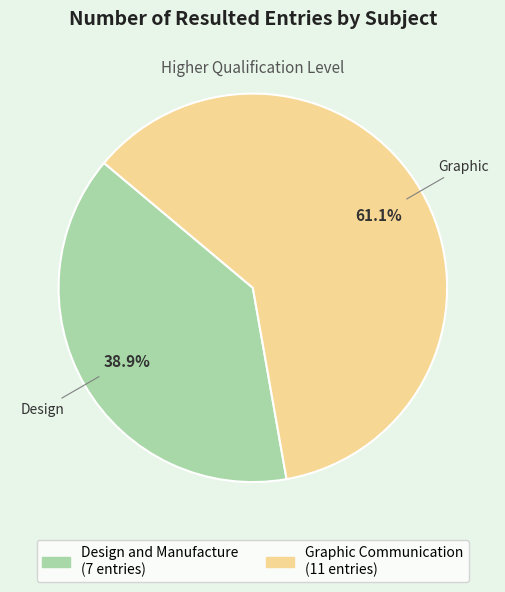

Rank the categories by value from highest to lowest.

Graphic Communication, Design and Manufacture